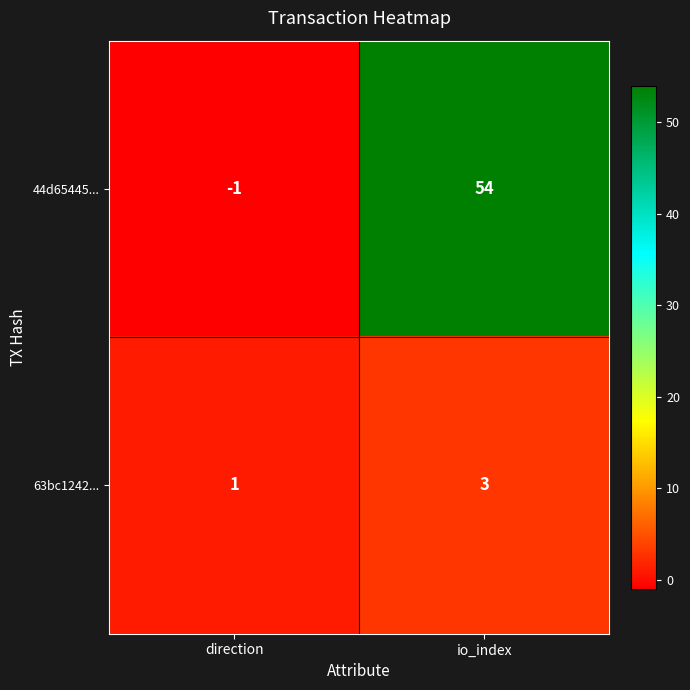

Reading right to left, transcribe all the data shown in this chart.

44d65445...: 54	-1
63bc1242...: 3	1